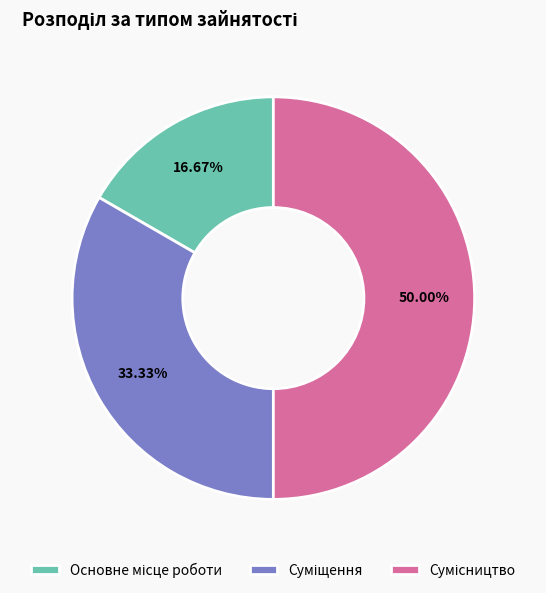

How many segments does this pie chart have?

3